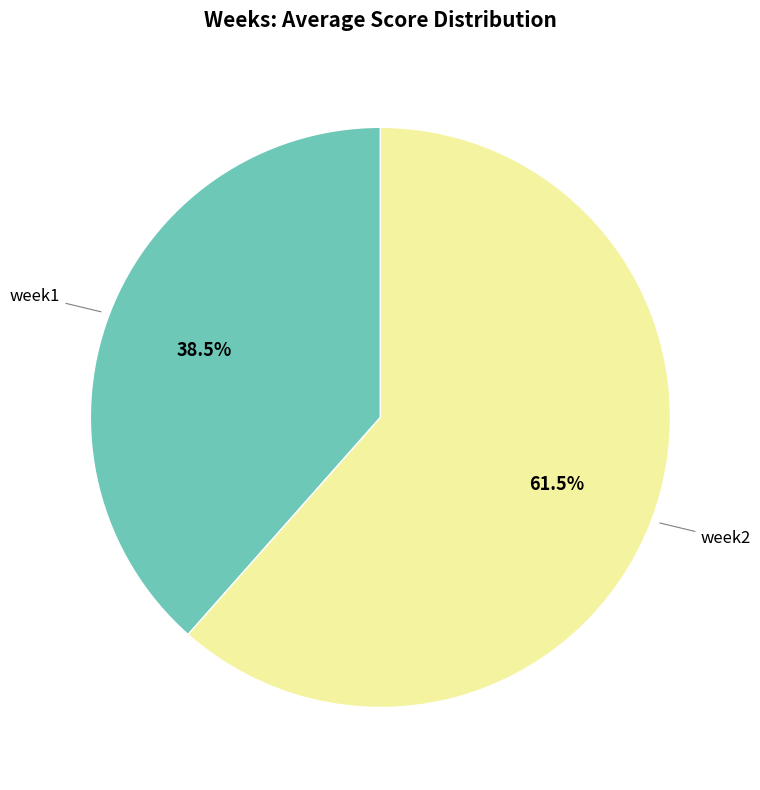

Rank the categories by value from highest to lowest.

week2, week1